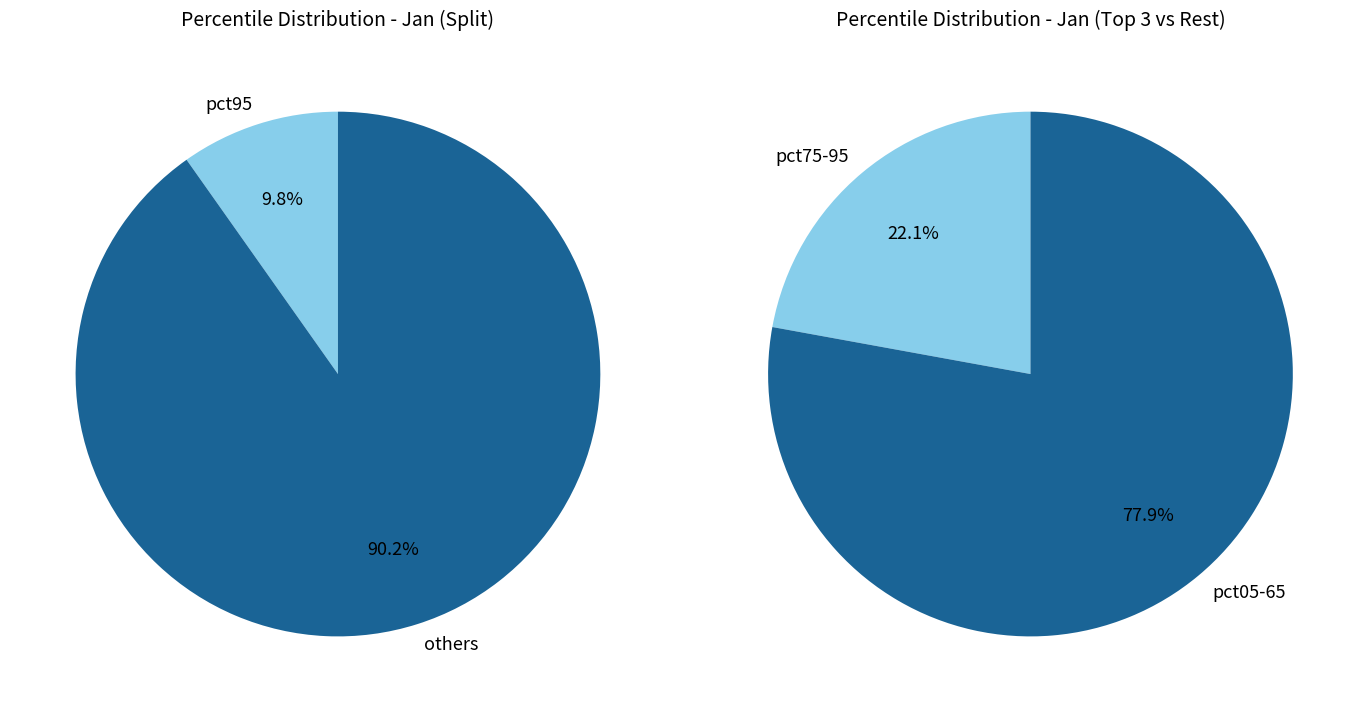

Between pct65 and pct45, which is larger?

pct65